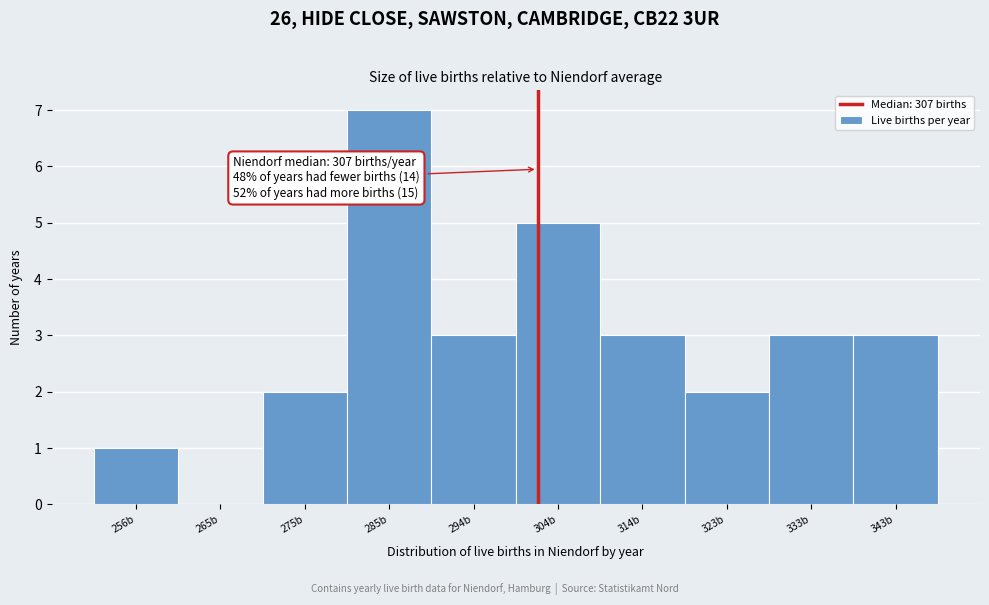

Reading left to right, transcribe all the data shown in this chart.

256b=1	265b=0	275b=2	285b=7	294b=3	304b=5	314b=3	323b=2	333b=3	343b=3